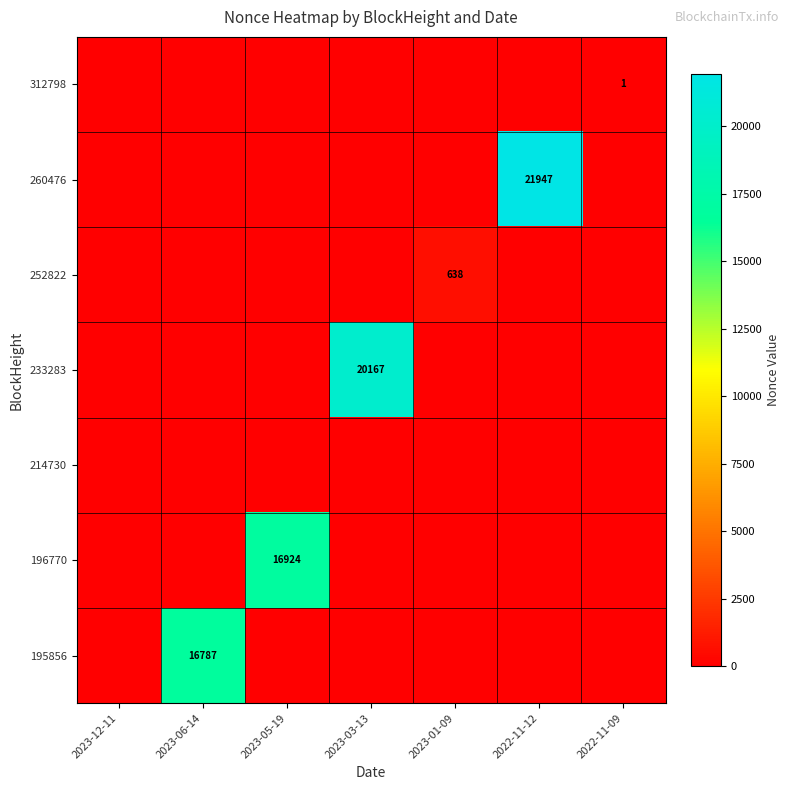

Rank the series at 2023-03-13 from highest to lowest value.

233283, 312798, 260476, 252822, 214730, 196770, 195856